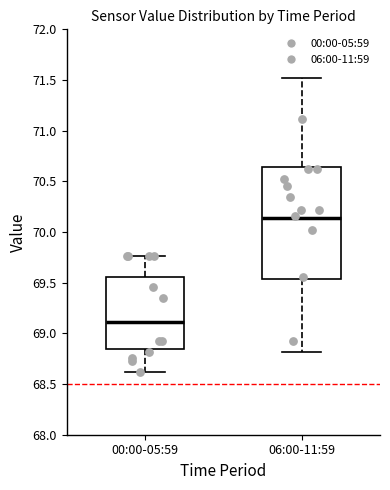

Reading left to right, transcribe this box plot: for each box, give where its median line is, the range the box spans, and where its two whiskers end, as read against the y-axis. The values are not printed on the chart, so give them approximately, as read against the axis.

00:00-05:59: median 69.10, box 68.85 to 69.55, whiskers 68.60 to 69.75
06:00-11:59: median 70.15, box 69.55 to 70.65, whiskers 68.80 to 71.50